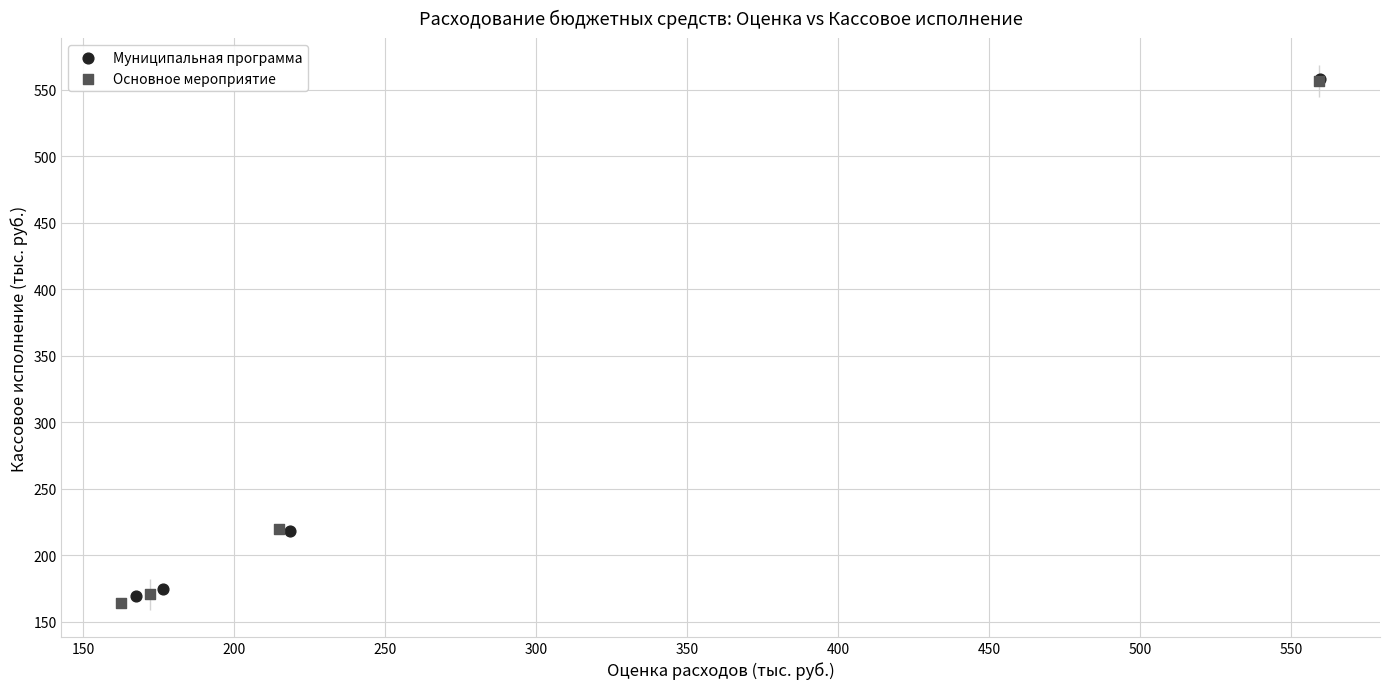

What are all the series names shown in the legend?

Муниципальная программа, Основное мероприятие